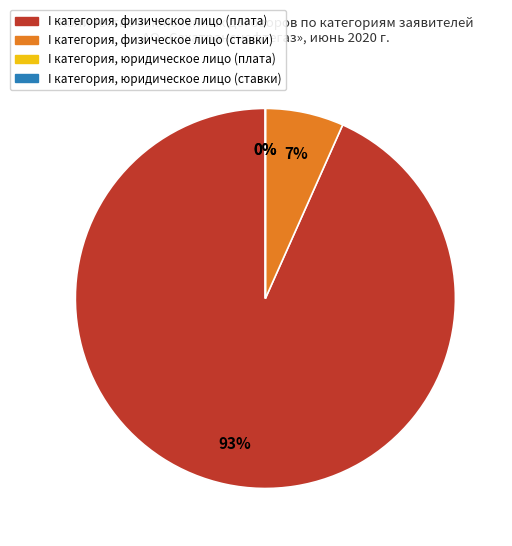

Count the number of slices in the pie.

4